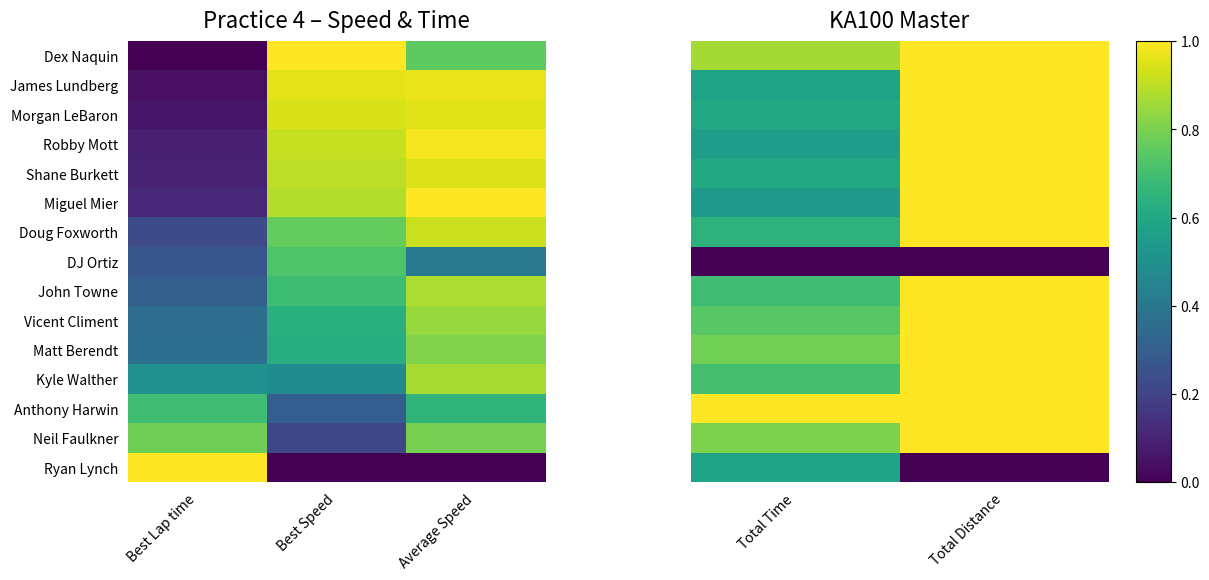

Rank the series by their maximum value, from lowest to highest.

DJ Ortiz, Ryan Lynch, Dex Naquin, James Lundberg, Morgan LeBaron, Robby Mott, Shane Burkett, Miguel Mier, Doug Foxworth, John Towne, Vicent Climent, Matt Berendt, Kyle Walther, Neil Faulkner, Anthony Harwin